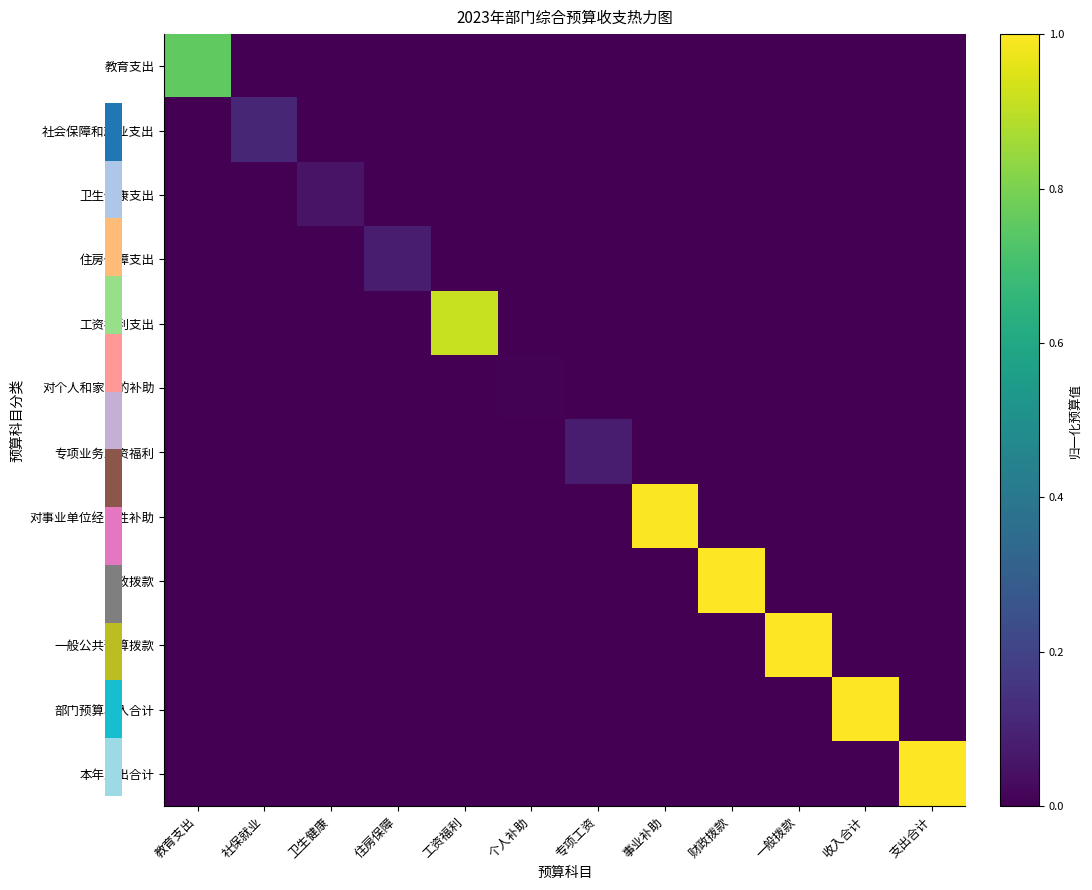

How many categories are shown in the chart?

12